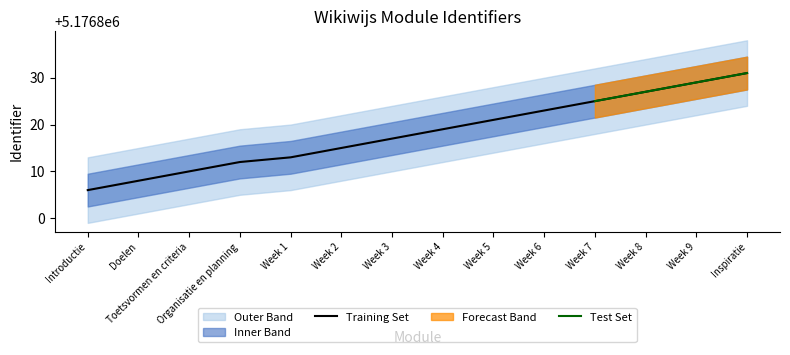

What is the label of the 9th point from the right?

Week 2